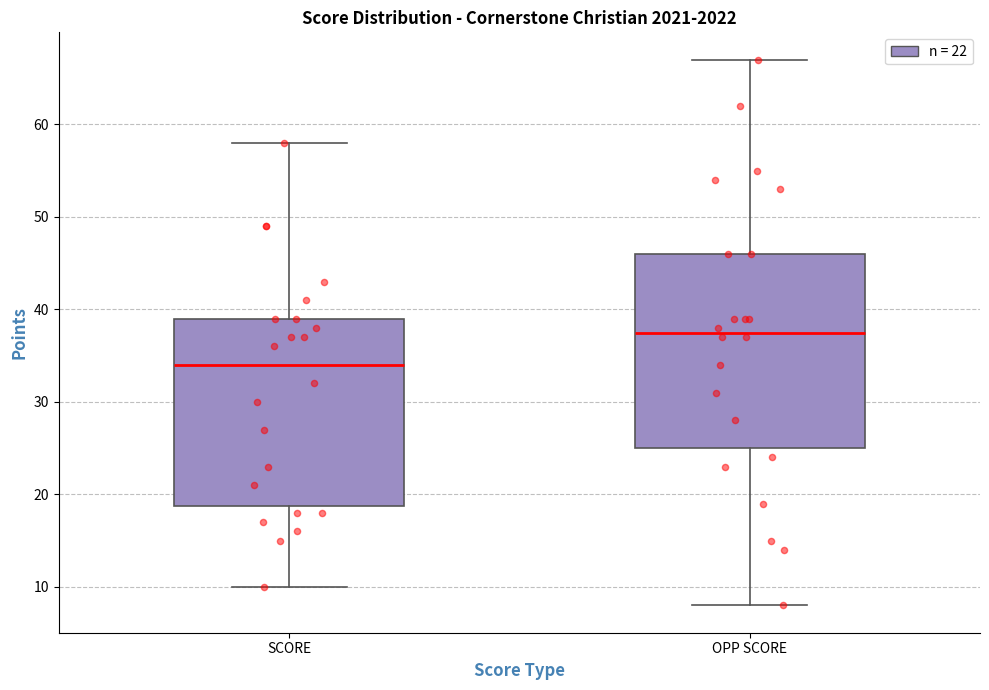

Where does the lower whisker of the box for OPP SCORE end on the y-axis? The values are not printed on the chart, so give them approximately, as read against the axis.

8